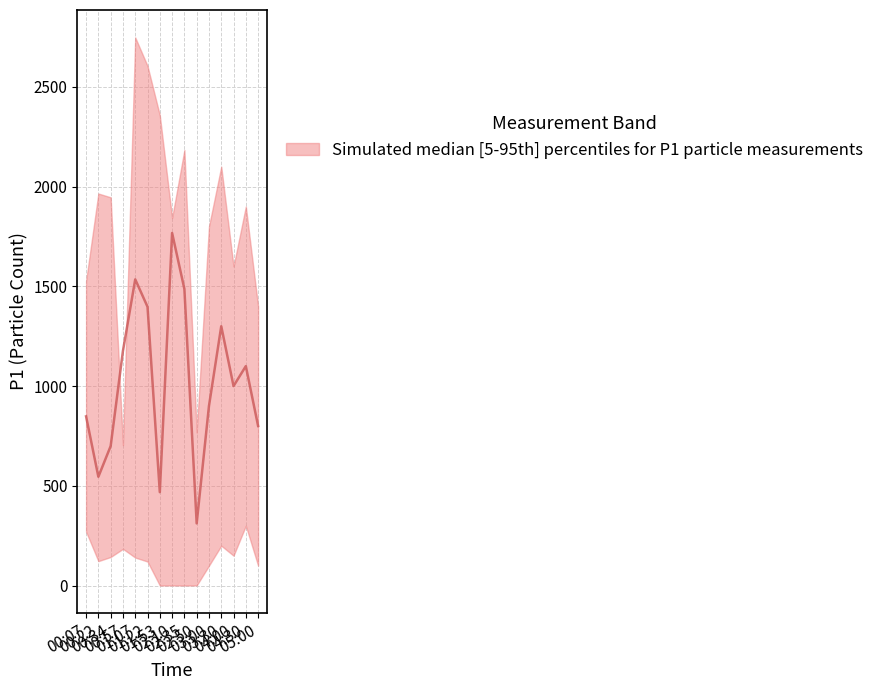

What position from the right is 03:00?

5